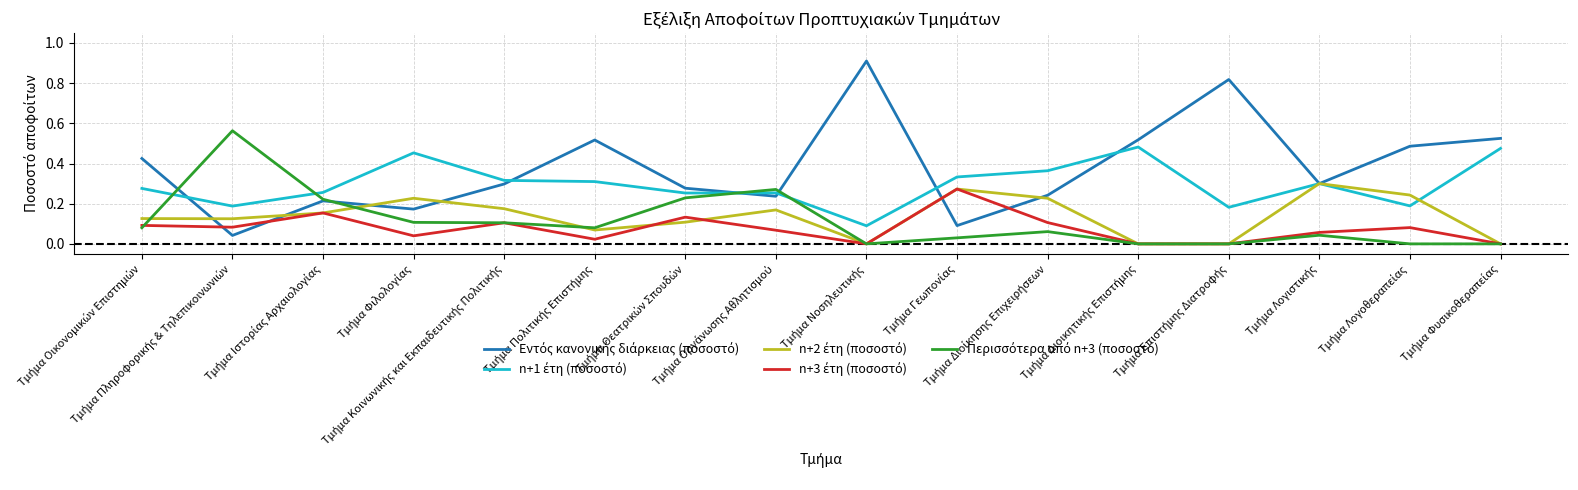

What is the greatest value displayed?

0.9